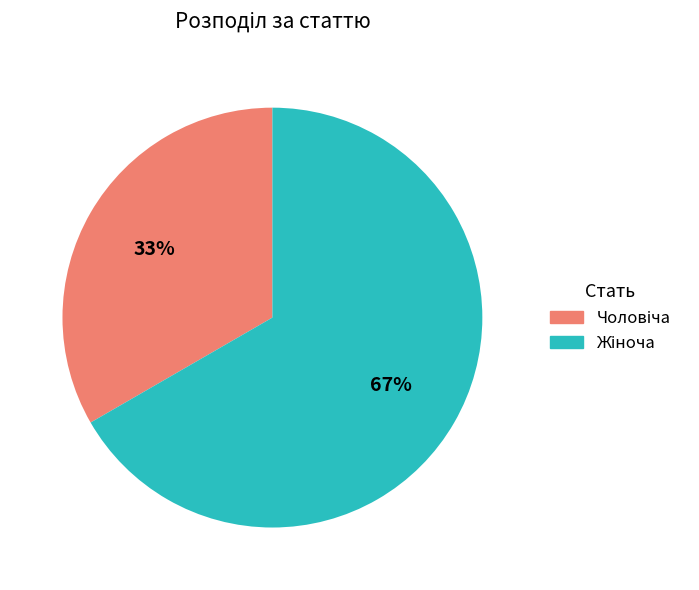

To the nearest percent, what is the average slice percentage?

50%